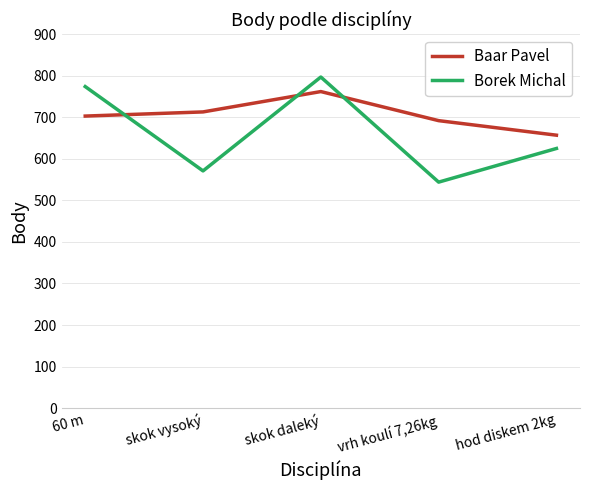

Count the number of data series in this chart.

2